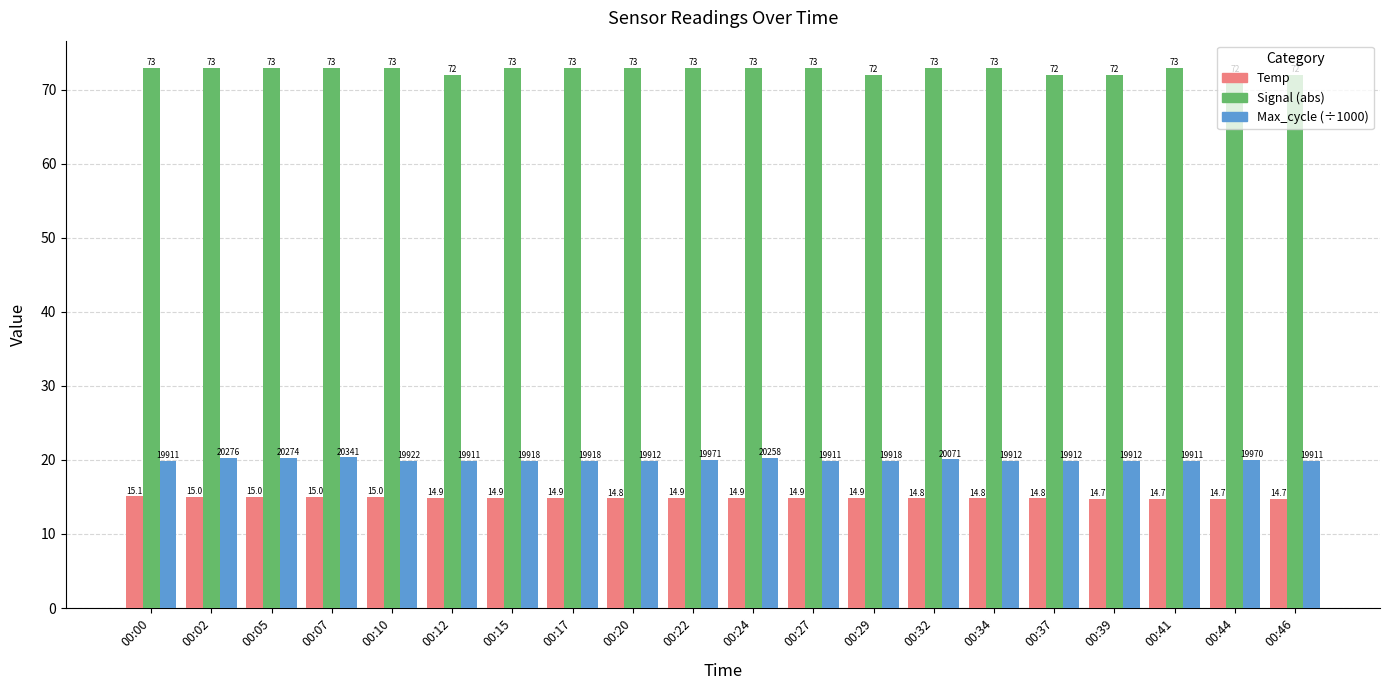

Which series has the largest total across all categories?

Signal (abs)